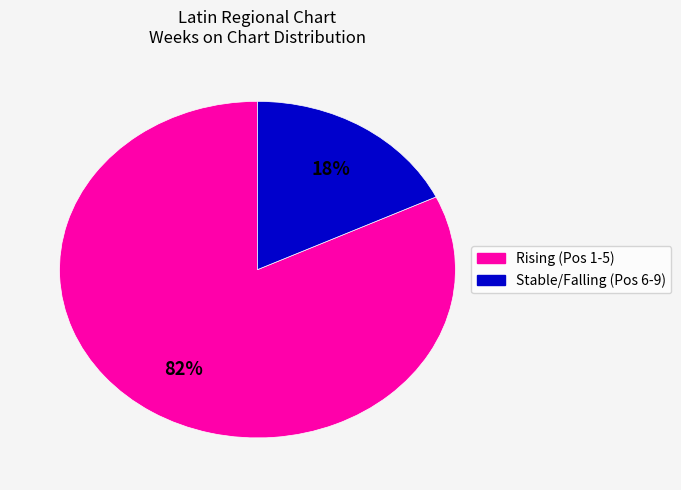

Is there a majority slice in this chart?

Yes